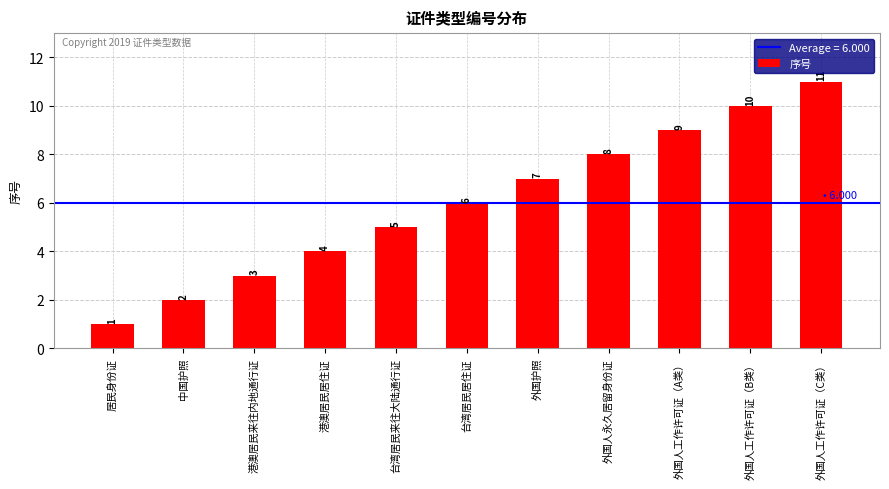

The chart shows a value of 7 at 外国人工作许可证（B类）. True or false?

False